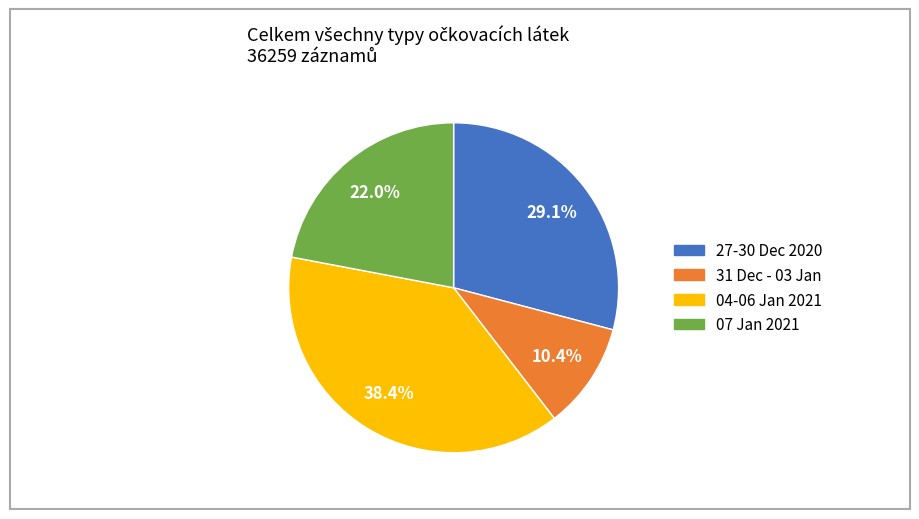

Is there a majority slice in this chart?

No